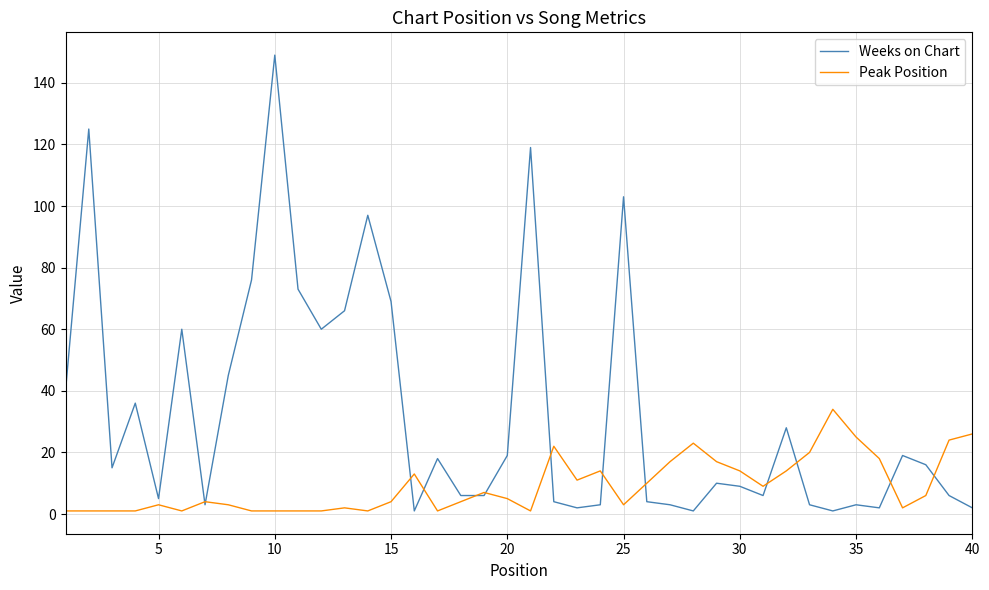

Which series has the largest range (max minus min)?

Weeks on Chart